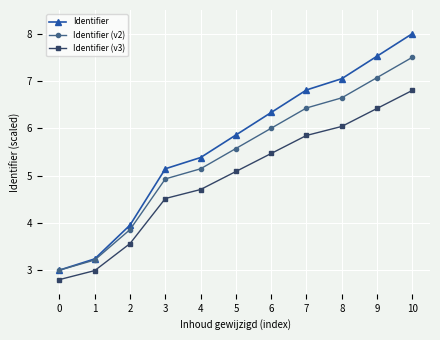

At which label does Identifier first exceed 5?

3